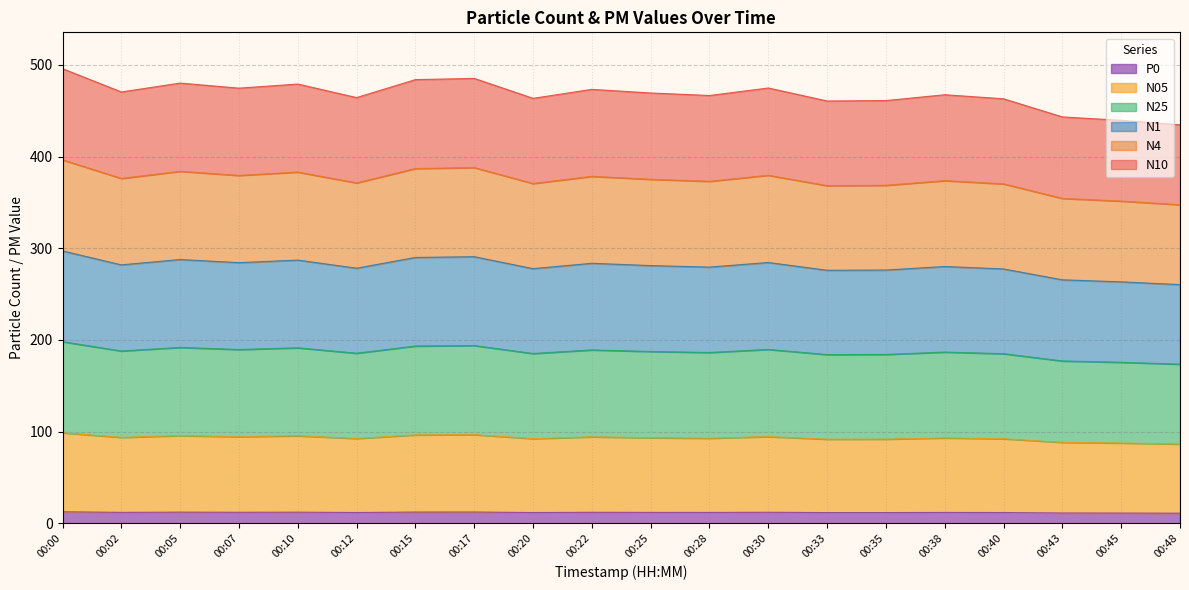

At which category is the sum across all series the highest?

00:00